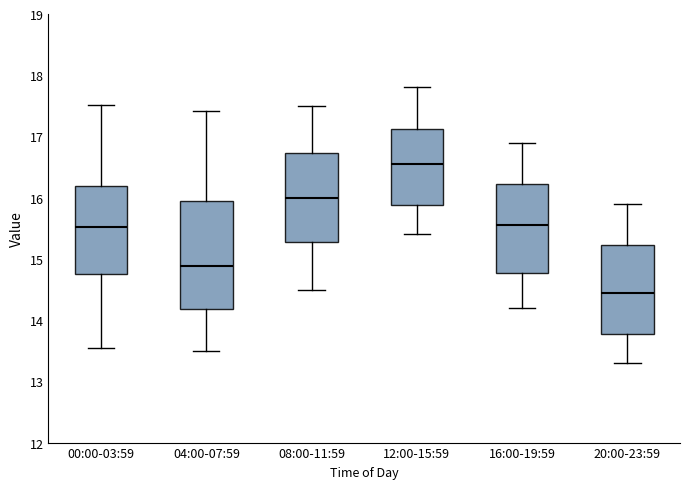

Which box has the lowest median line?

20:00-23:59